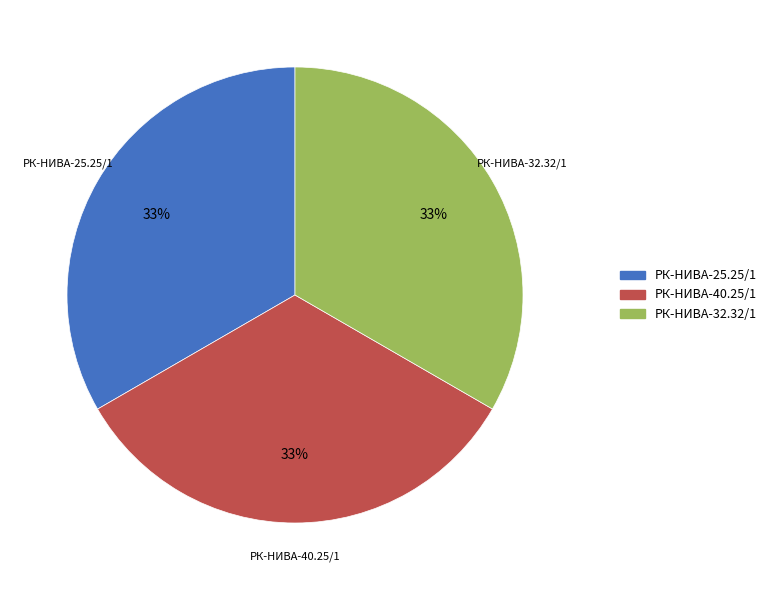

To the nearest percent, what is the average slice percentage?

33%